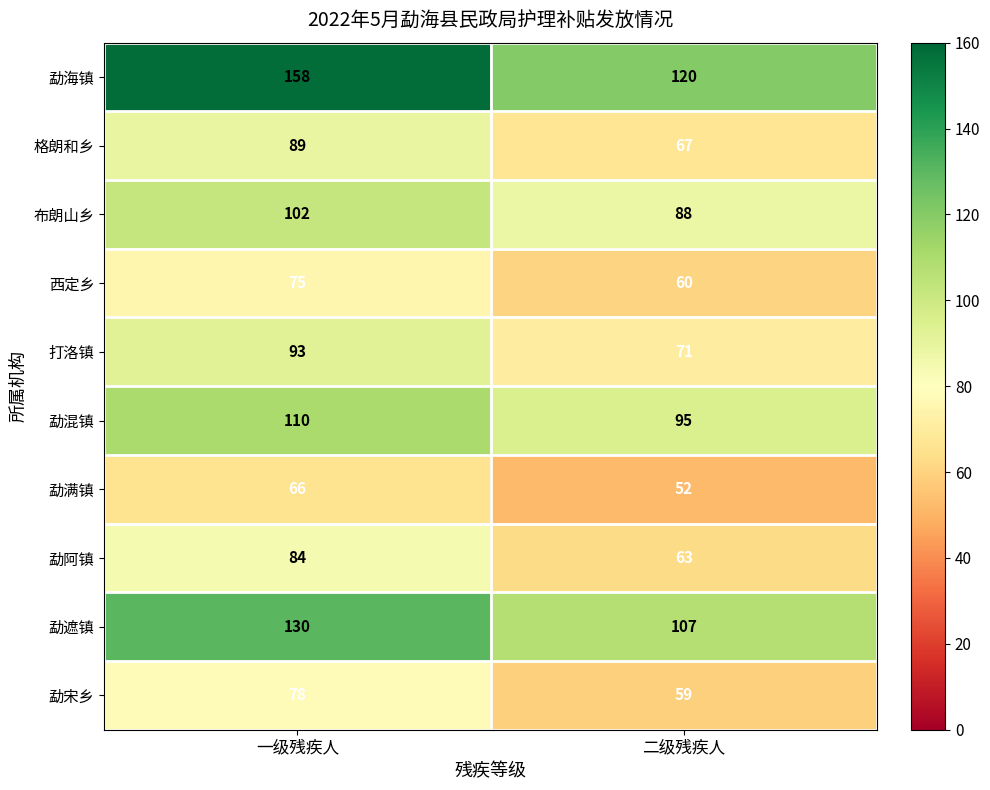

Reading right to left, transcribe all the data shown in this chart.

勐海镇: 120	158
格朗和乡: 67	89
布朗山乡: 88	102
西定乡: 60	75
打洛镇: 71	93
勐混镇: 95	110
勐满镇: 52	66
勐阿镇: 63	84
勐遮镇: 107	130
勐宋乡: 59	78